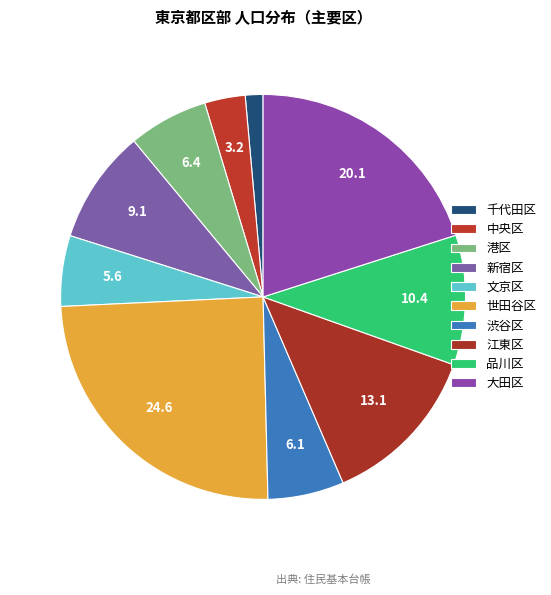

Which has a higher value, 大田区 or 文京区?

大田区